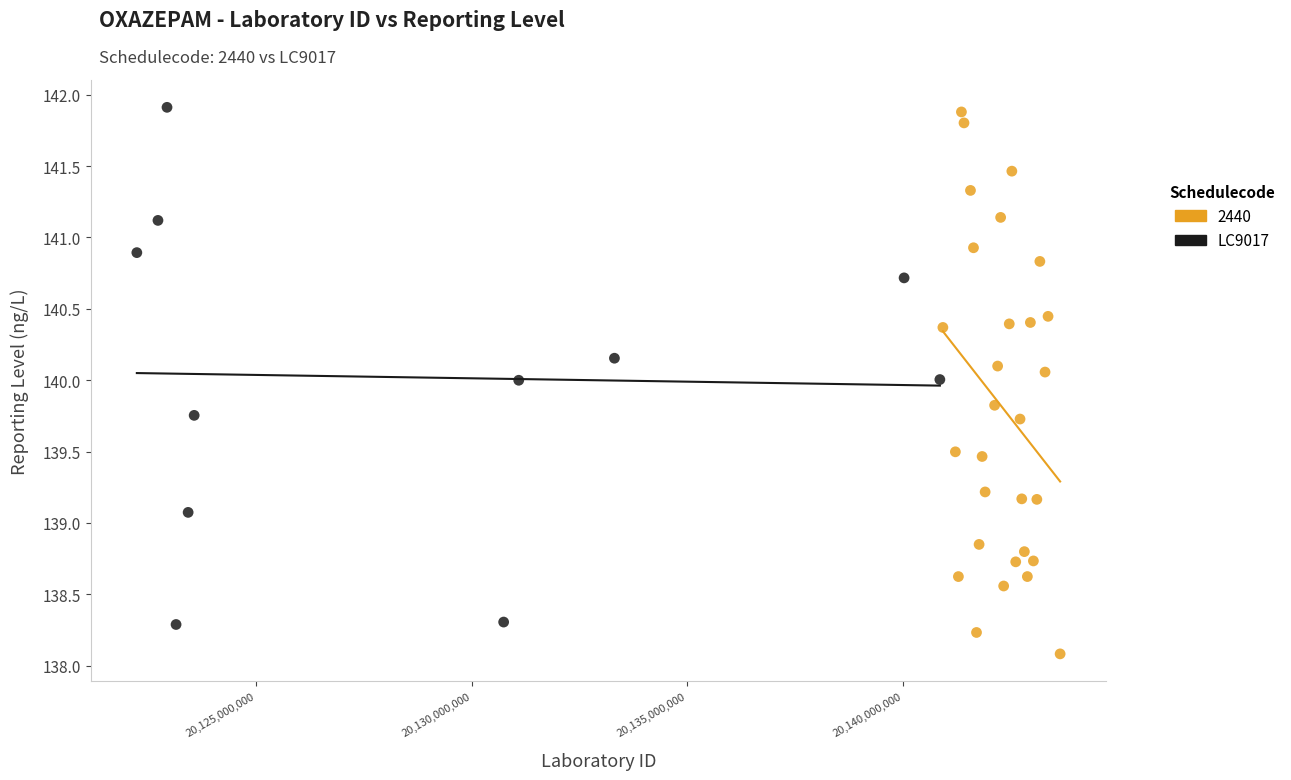

Which series reaches the minimum Y coordinate?

2440